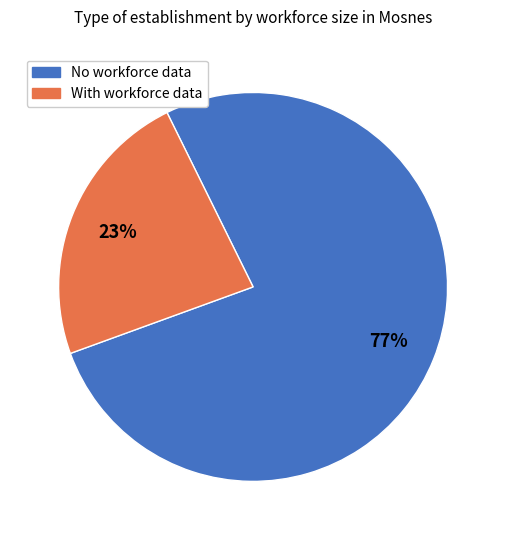

To the nearest percent, what percentage of the pie is No workforce data?

77%